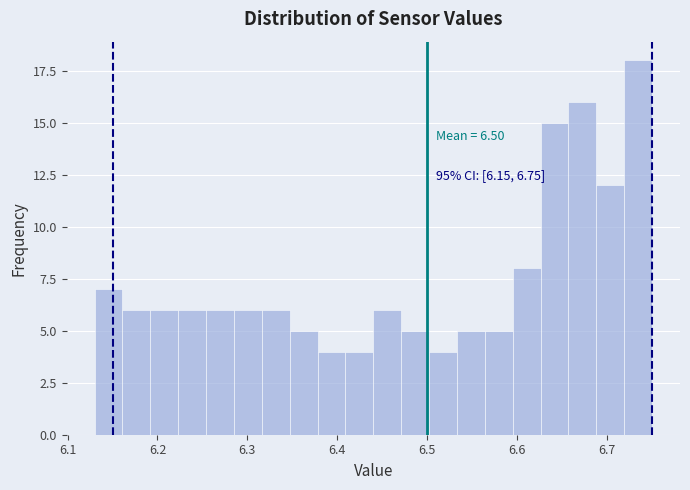

Read against the x-axis, roughly where is the centre of the tallest bar?

6.73